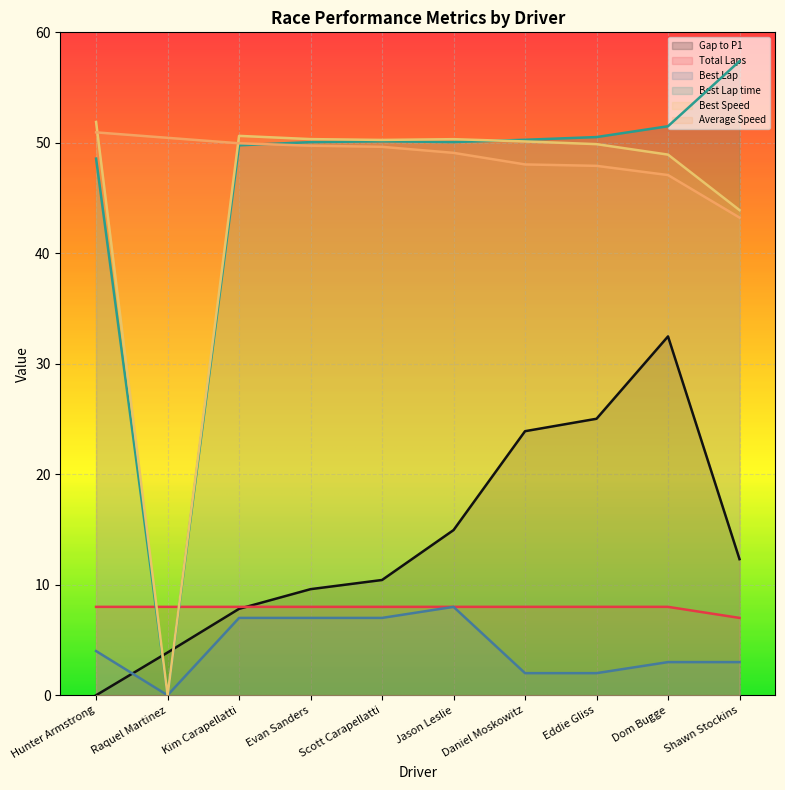

Which series ends up on top after the final intersection of Best Lap time and Gap to P1?

Best Lap time